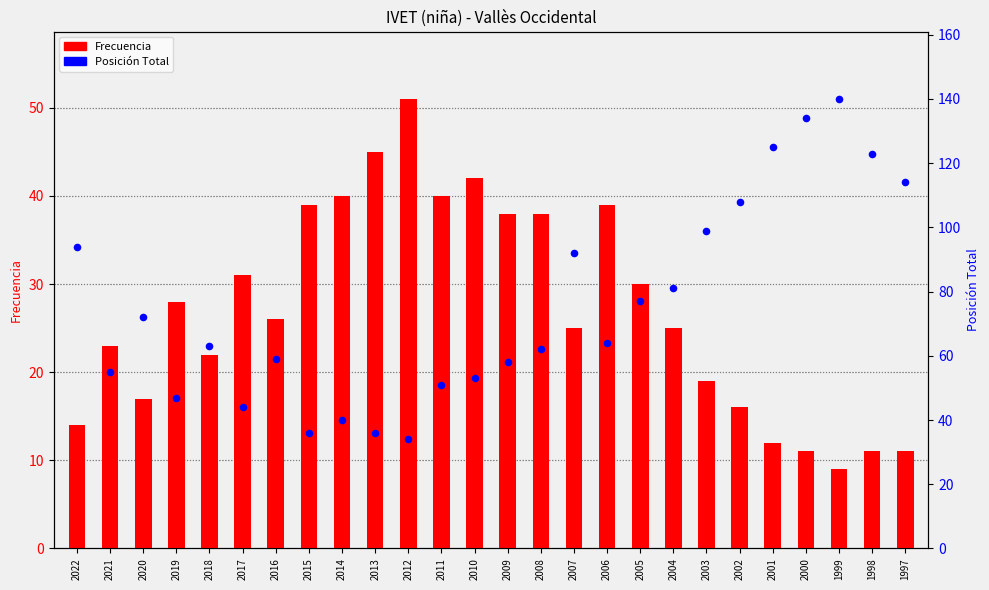

What are all the series names shown in the legend?

Frecuencia, Posición Total